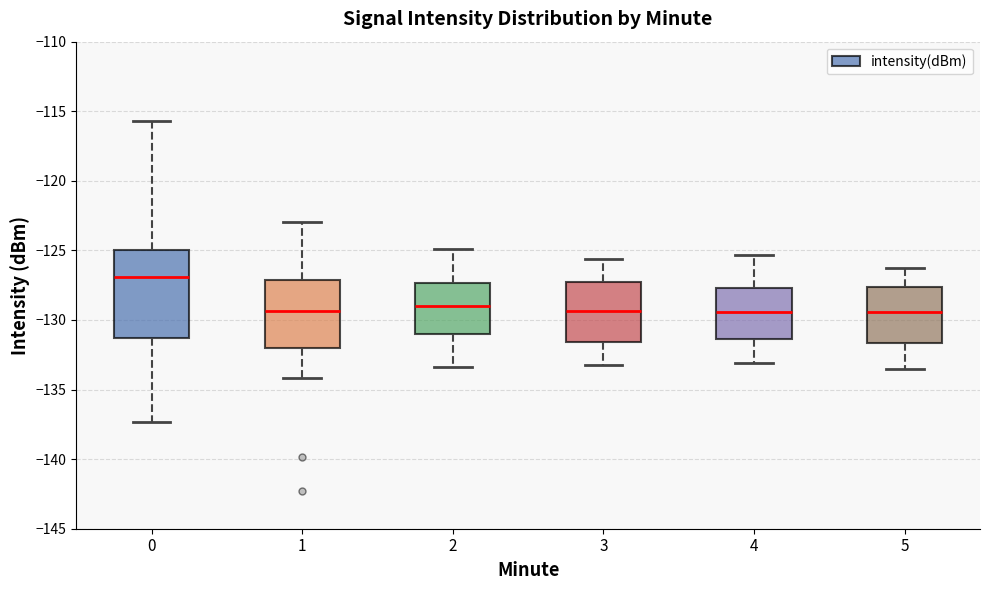

Reading left to right, read every box against the y-axis: the position of its median line, the range the box covers, and the ends of its whiskers. The values are not printed on the chart, so give them approximately, as read against the axis.

0: median -127.0, box -131.5 to -125.0, whiskers -137.5 to -115.5
1: median -129.5, box -132.0 to -127.0, whiskers -134.0 to -123.0
2: median -129.0, box -131.0 to -127.5, whiskers -133.5 to -125.0
3: median -129.5, box -131.5 to -127.5, whiskers -133.0 to -125.5
4: median -129.5, box -131.5 to -127.5, whiskers -133.0 to -125.5
5: median -129.5, box -131.5 to -127.5, whiskers -133.5 to -126.5